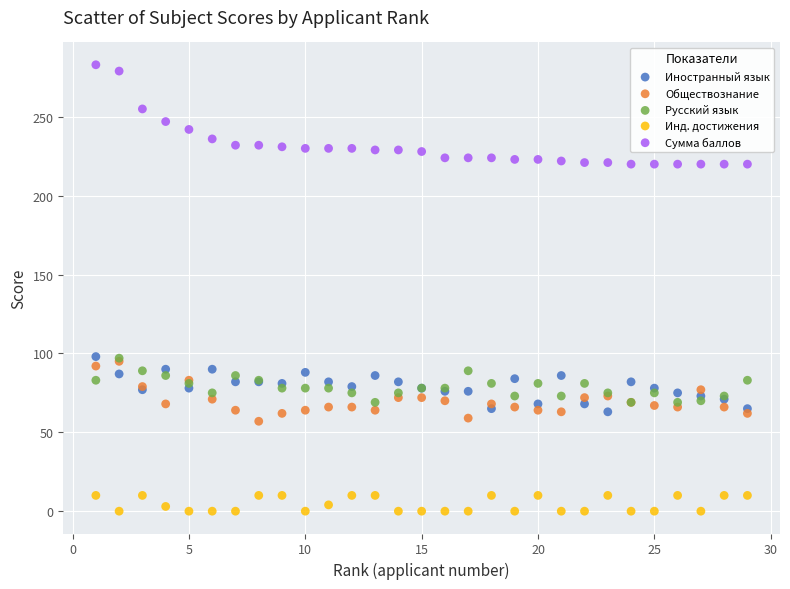

Which series reaches the maximum Y coordinate?

Сумма баллов